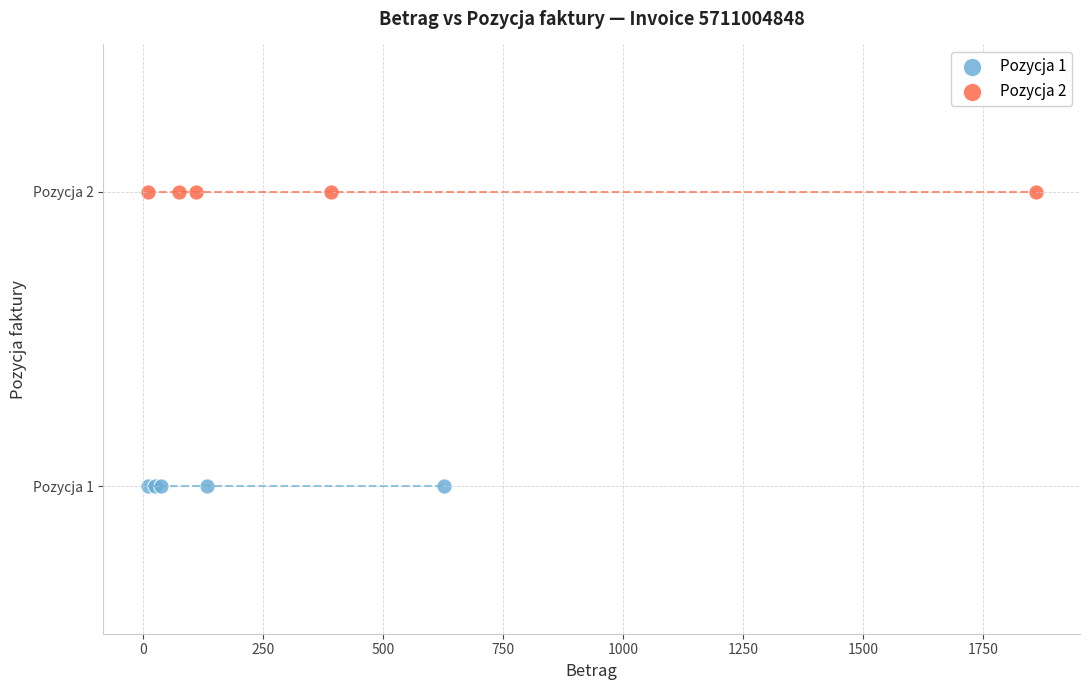

What are all the series names shown in the legend?

Pozycja 1, Pozycja 2